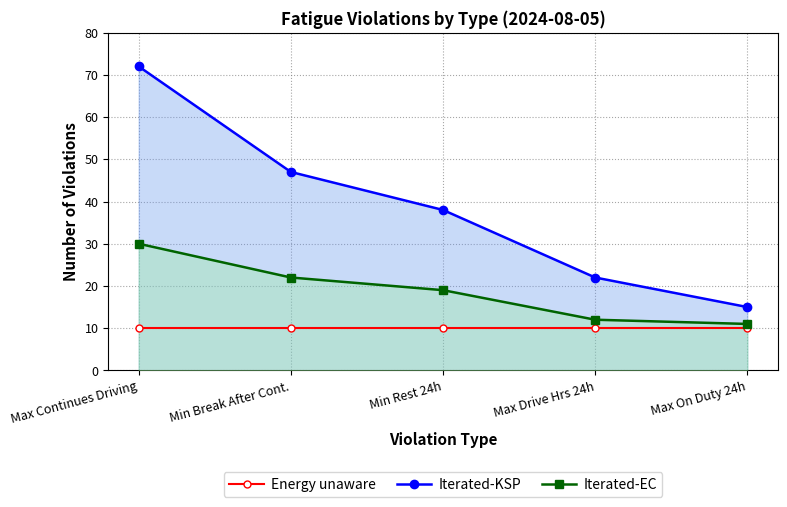

What are all the series names shown in the legend?

Energy unaware, Iterated-KSP, Iterated-EC